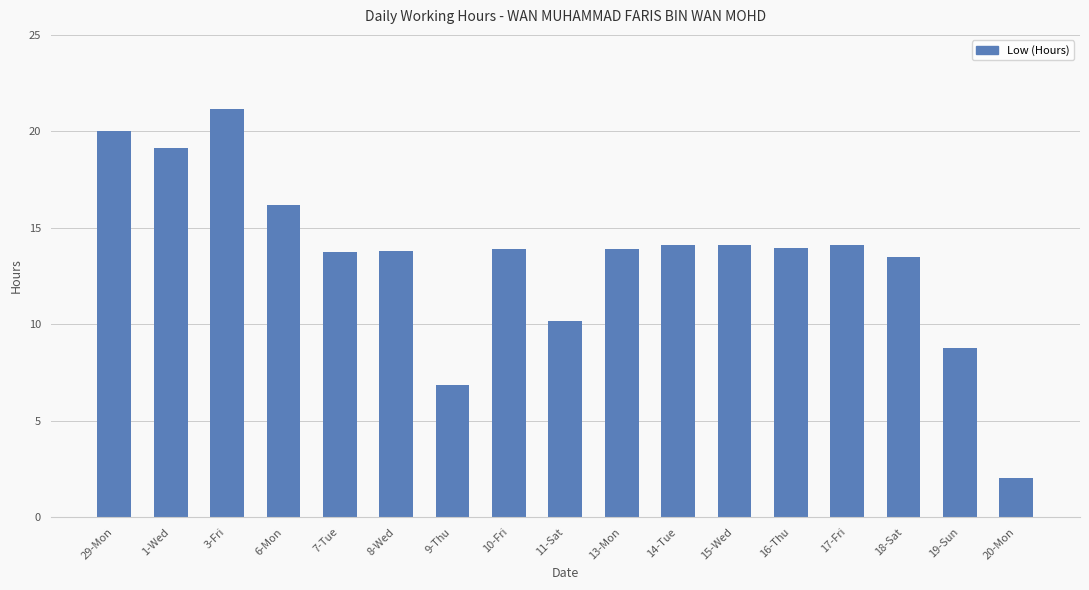

What is the change in value from 1-Wed to 20-Mon?

-17.1